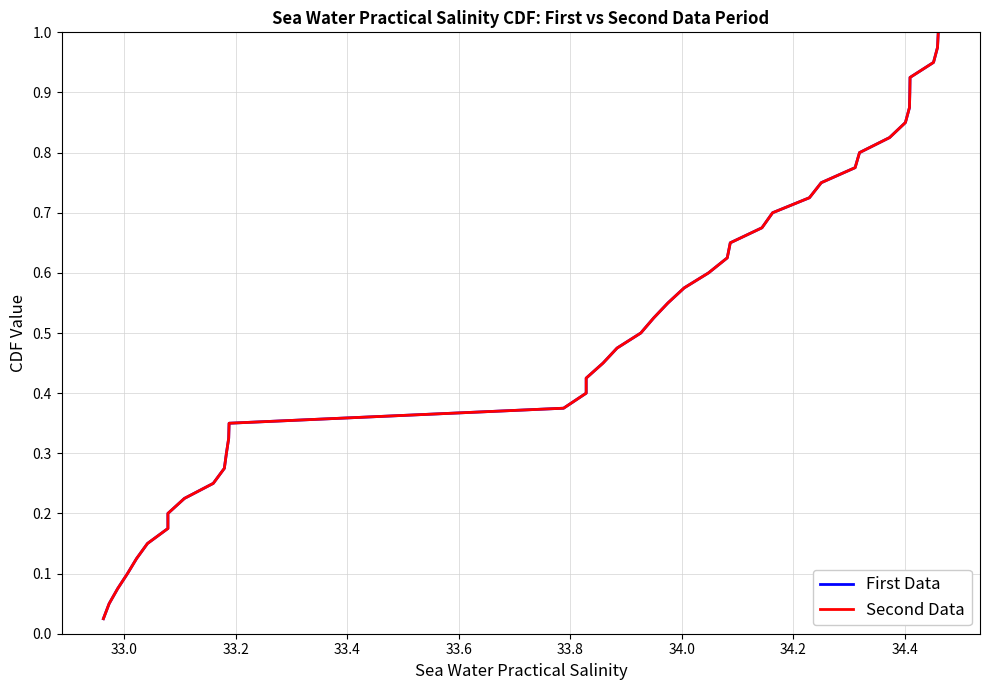

What is the sum of all Second Data values?

20.5